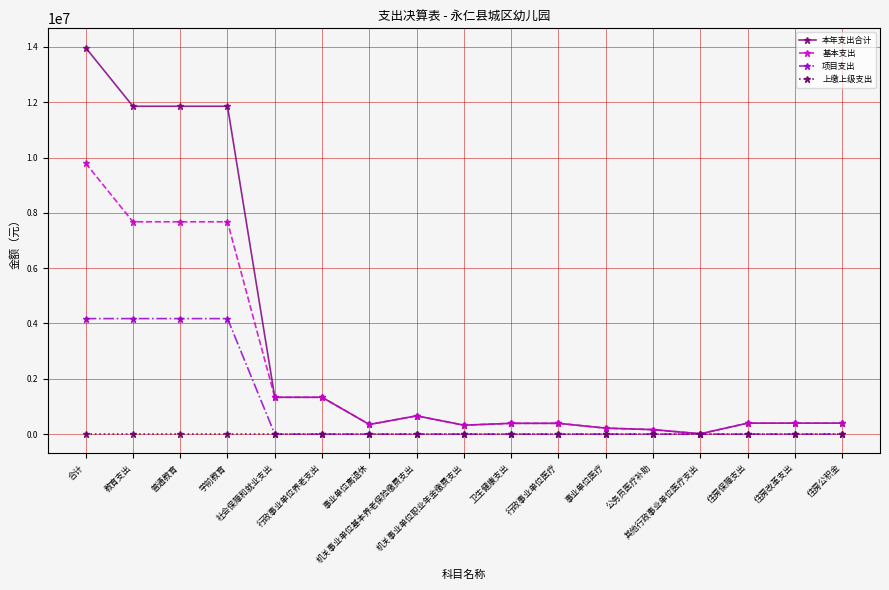

What is the maximum value for 基本支出?

9796100.9